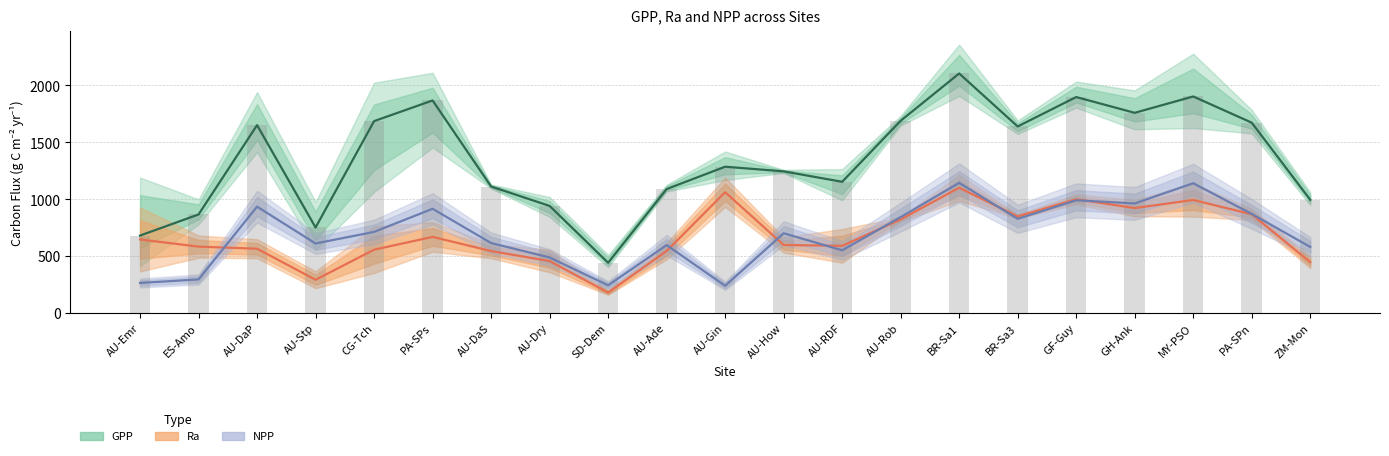

Reading left to right, transcribe all the data shown in this chart.

GPP mean: AU-Emr=679.7	ES-Amo=865.3	AU-DaP=1650.7	AU-Stp=750.7	CG-Tch=1686.0	PA-SPs=1867.7	AU-DaS=1111.0	AU-Dry=940.3	SD-Dem=441.0	AU-Ade=1088.7	AU-Gin=1285.0	AU-How=1244.3	AU-RDF=1152.3	AU-Rob=1689.0	BR-Sa1=2105.0	BR-Sa3=1639.0	GF-Guy=1897.7	GH-Ank=1759.0	MY-PSO=1902.7	PA-SPn=1672.3	ZM-Mon=994.7
Ra mean: AU-Emr=645.5	ES-Amo=582.5	AU-DaP=564.0	AU-Stp=291.0	CG-Tch=555.5	PA-SPs=668.0	AU-DaS=543.5	AU-Dry=455.5	SD-Dem=178.5	AU-Ade=544.0	AU-Gin=1061.0	AU-How=597.0	AU-RDF=589.0	AU-Rob=822.0	BR-Sa1=1100.0	BR-Sa3=847.5	GF-Guy=999.0	GH-Ank=921.5	MY-PSO=992.5	PA-SPn=867.0	ZM-Mon=446.0
NPP mean: AU-Emr=263.0	ES-Amo=294.0	AU-DaP=934.0	AU-Stp=610.0	CG-Tch=712.0	PA-SPs=915.0	AU-DaS=614.0	AU-Dry=487.0	SD-Dem=242.0	AU-Ade=596.0	AU-Gin=238.0	AU-How=700.0	AU-RDF=550.0	AU-Rob=842.0	BR-Sa1=1143.0	BR-Sa3=827.0	GF-Guy=990.0	GH-Ank=962.0	MY-PSO=1140.0	PA-SPn=870.0	ZM-Mon=580.0
GPP bars: AU-Emr=679.7	ES-Amo=865.3	AU-DaP=1650.7	AU-Stp=750.7	CG-Tch=1686.0	PA-SPs=1867.7	AU-DaS=1111.0	AU-Dry=940.3	SD-Dem=441.0	AU-Ade=1088.7	AU-Gin=1285.0	AU-How=1244.3	AU-RDF=1152.3	AU-Rob=1689.0	BR-Sa1=2105.0	BR-Sa3=1639.0	GF-Guy=1897.7	GH-Ank=1759.0	MY-PSO=1902.7	PA-SPn=1672.3	ZM-Mon=994.7